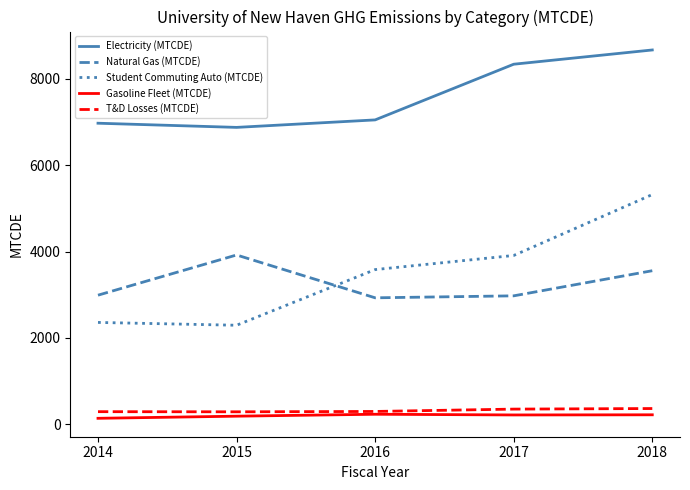

Between 2016 and 2018, which series saw the biggest shift?

Student Commuting Auto (MTCDE)